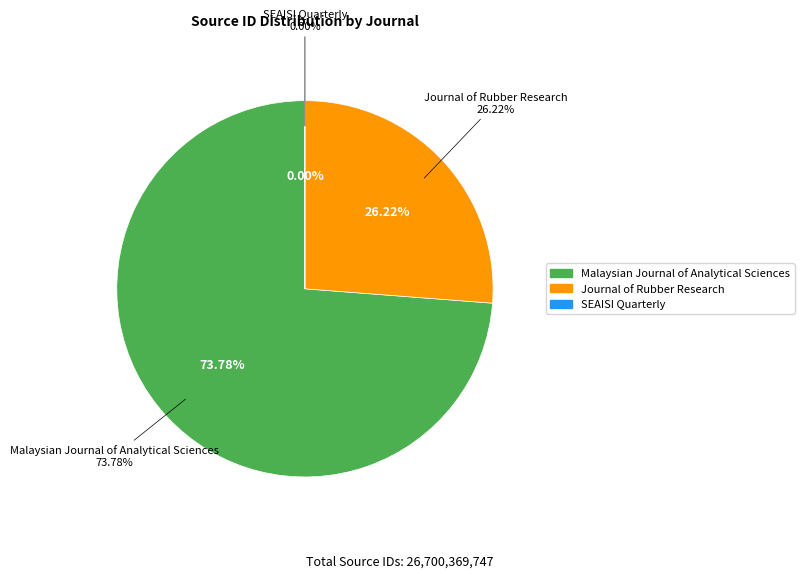

How many slices are in this pie chart?

3